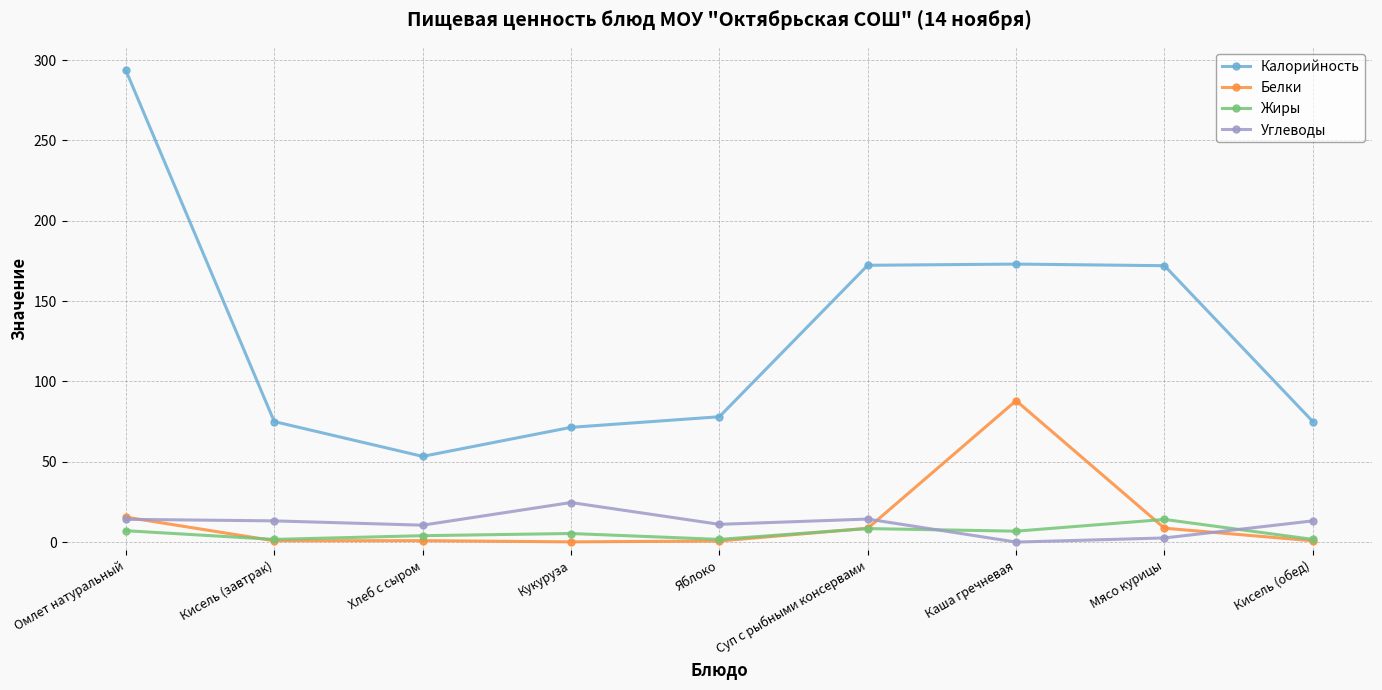

Where is the first local minimum for Углеводы?

Хлеб с сыром